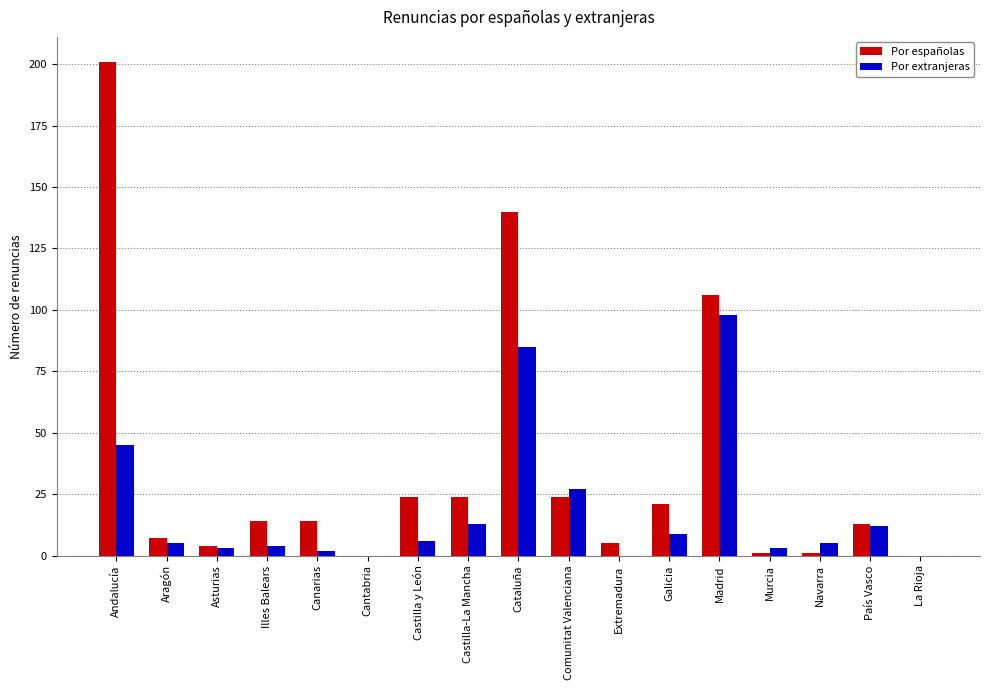

How many categories are shown in the chart?

17